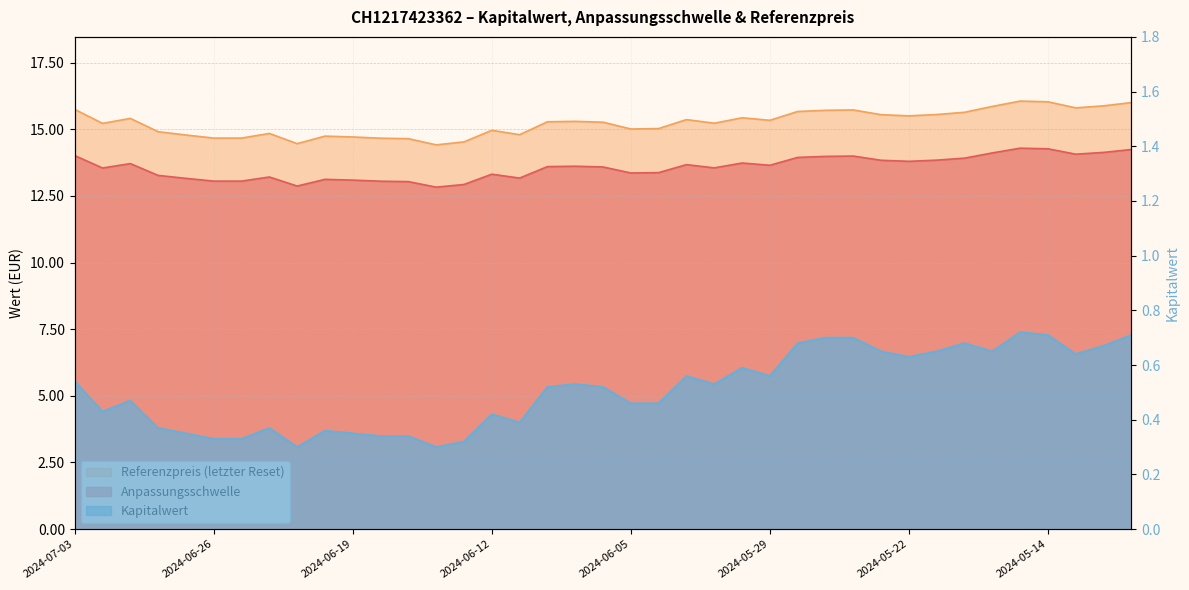

List the series in order of their peak value, highest first.

Referenzpreis (letzter Reset), Anpassungsschwelle, Kapitalwert